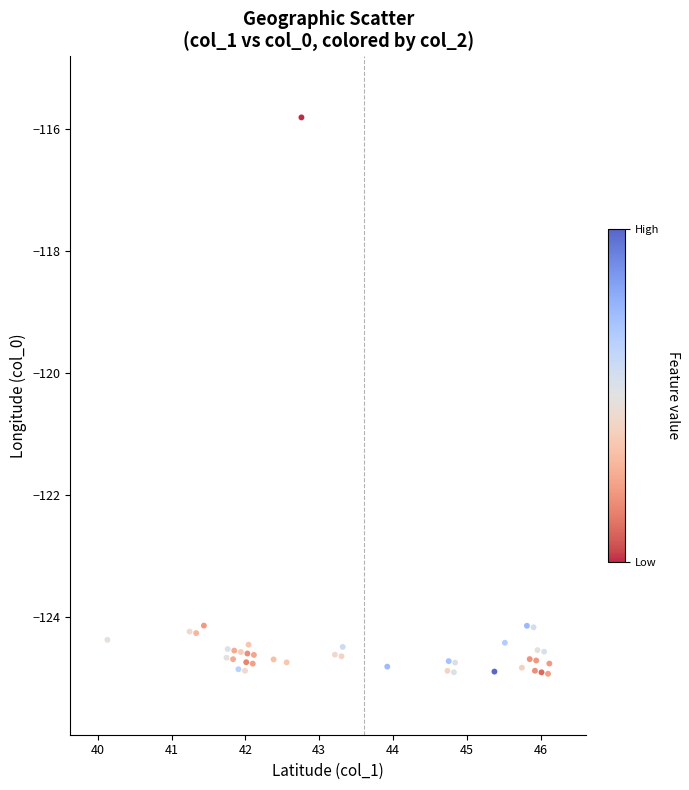

What is the range of Y values (max minus min)?

9.1